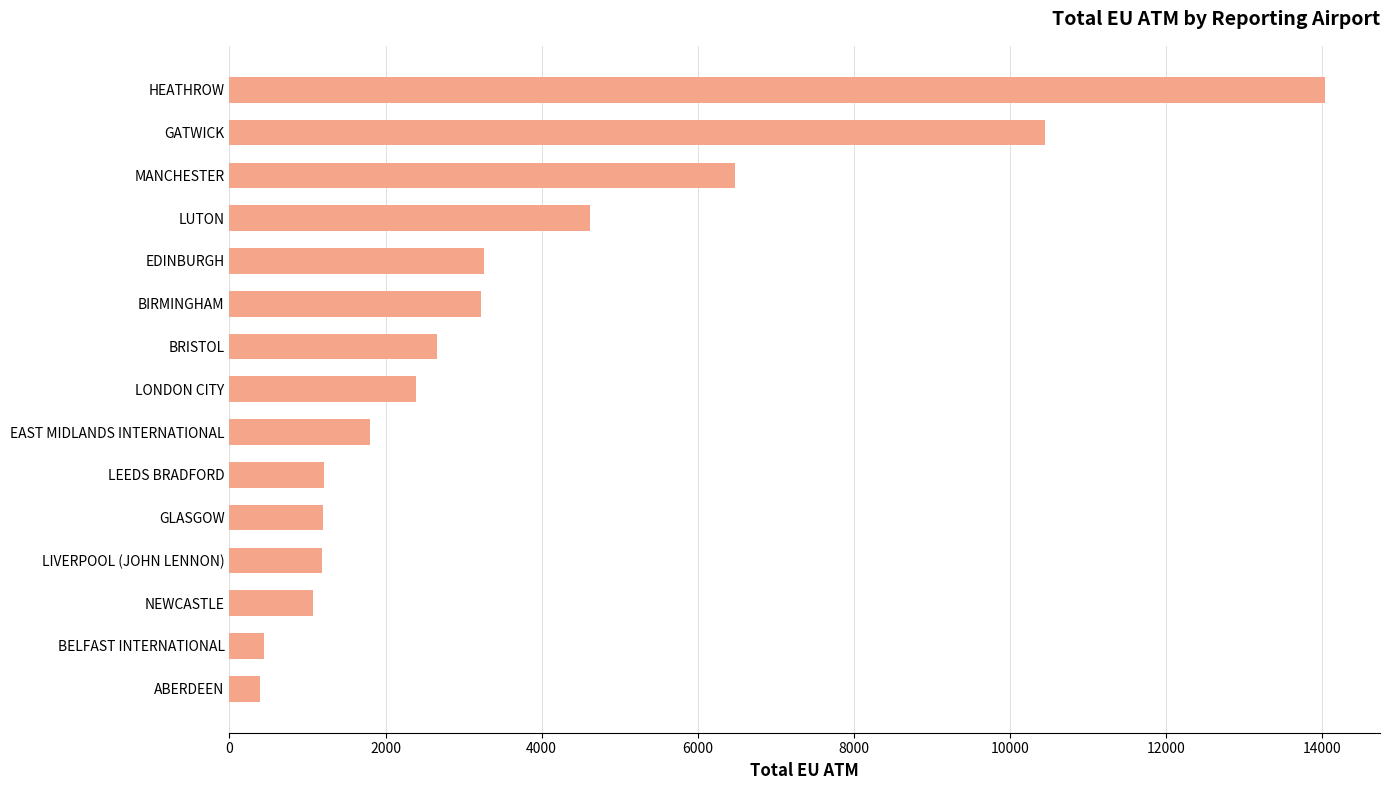

Which category has the highest value across all series?

HEATHROW